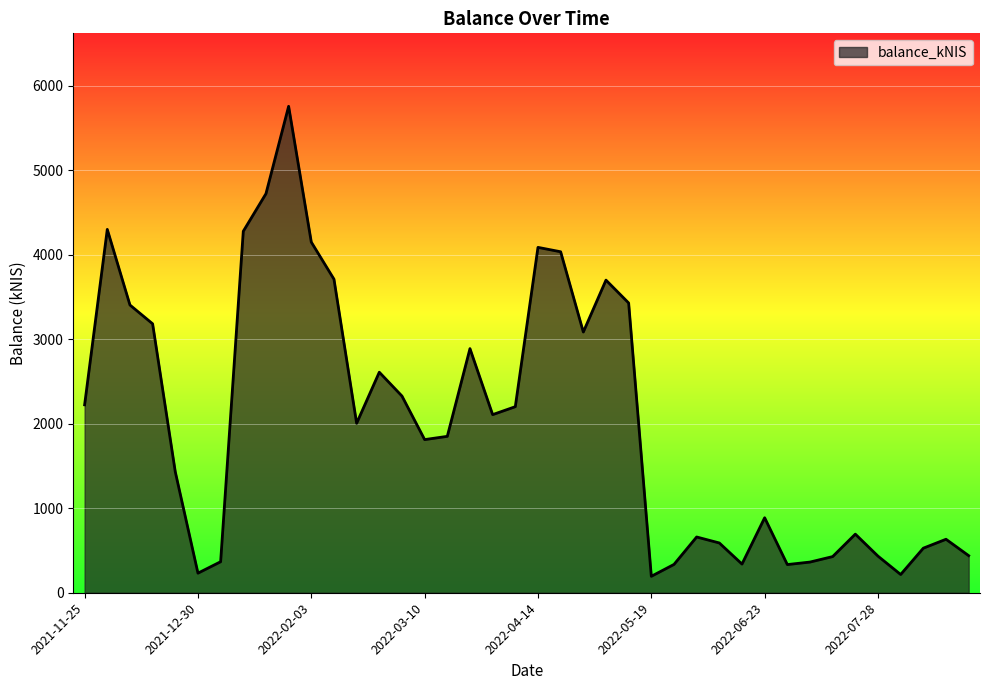

What is the difference between the maximum and minimum values?

5563.4